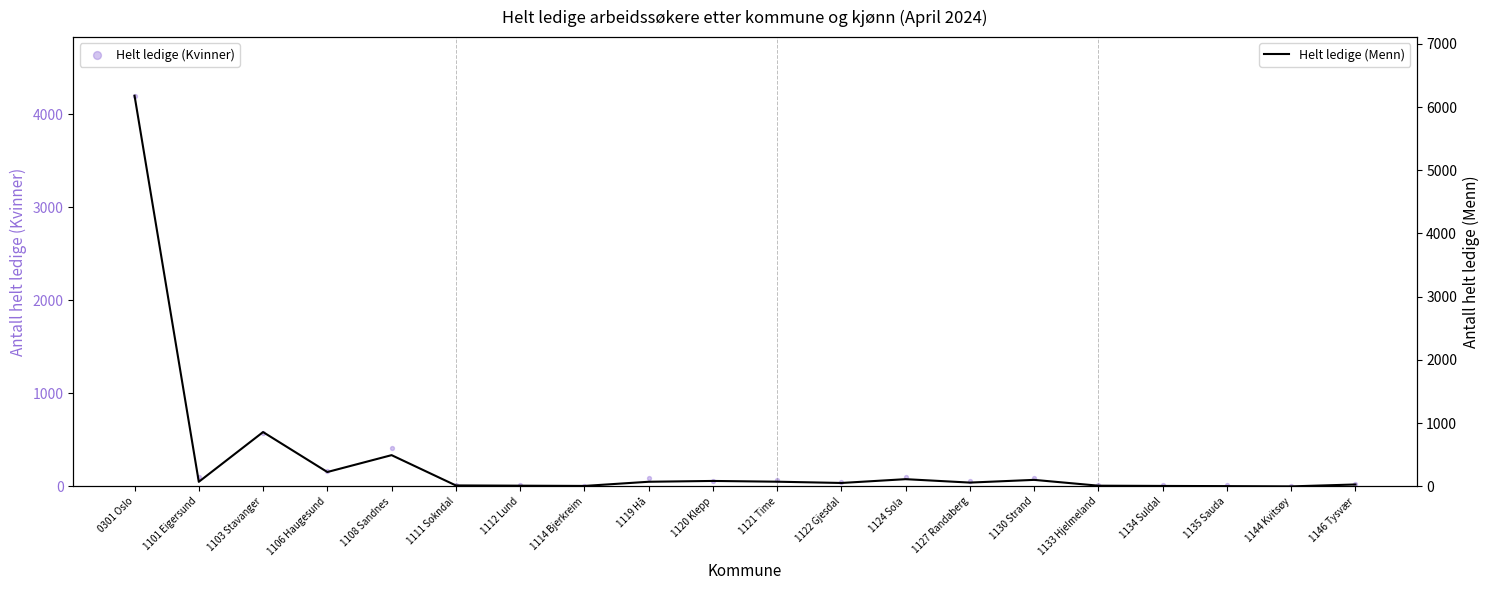

Which series has the largest Y range (max minus min)?

Helt ledige (Menn)